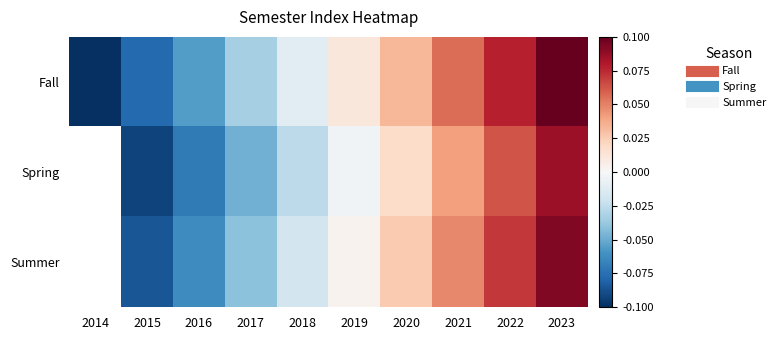

How many data points does each series have?

10